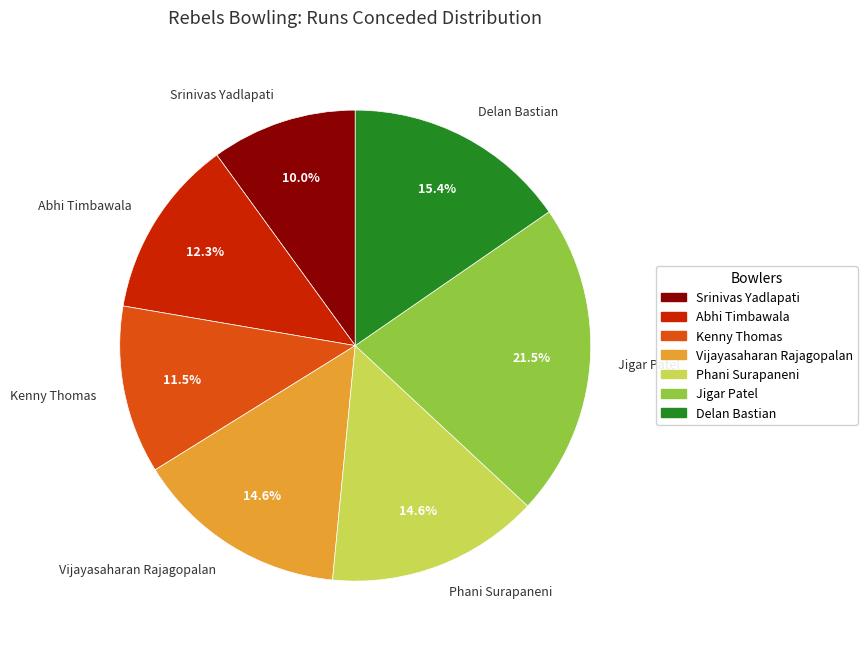

True or false: Vijayasaharan Rajagopalan accounts for 1% of the total.

False